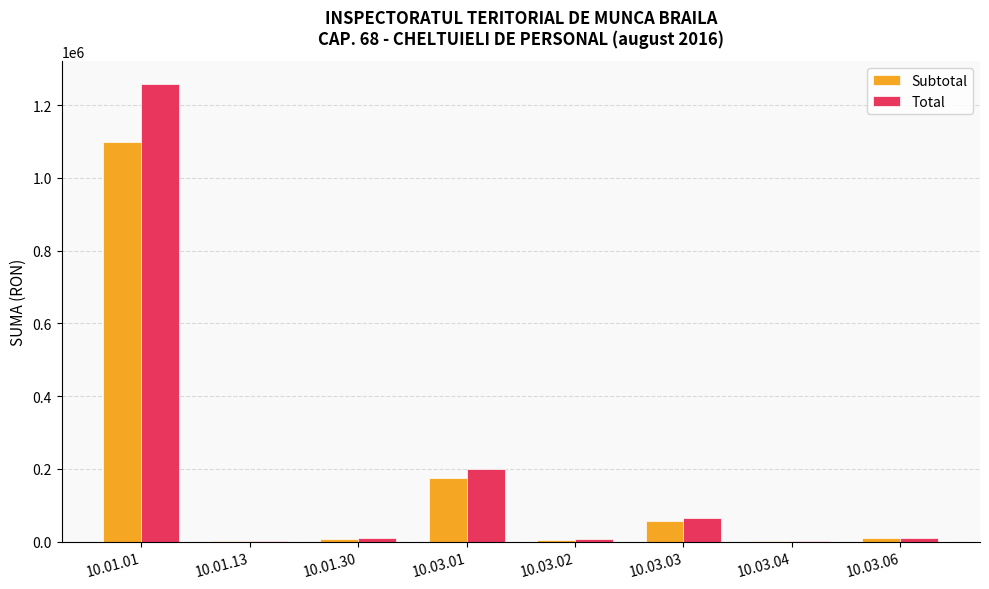

What is the difference between the Subtotal values at 10.01.30 and 10.03.01?

165724